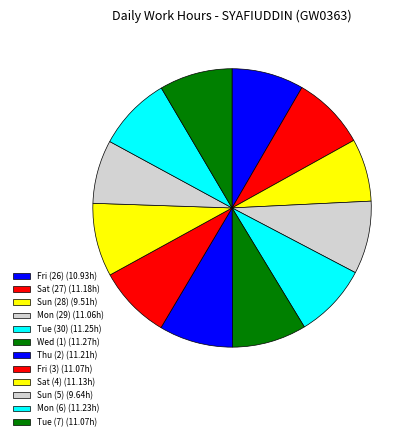

Is Sat (4) the majority of the pie?

No